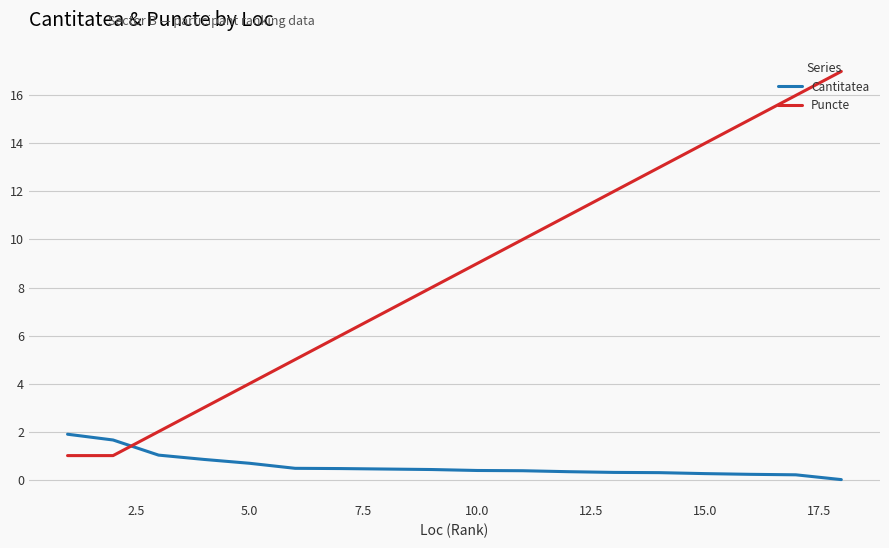

Which series has the largest range (max minus min)?

Puncte